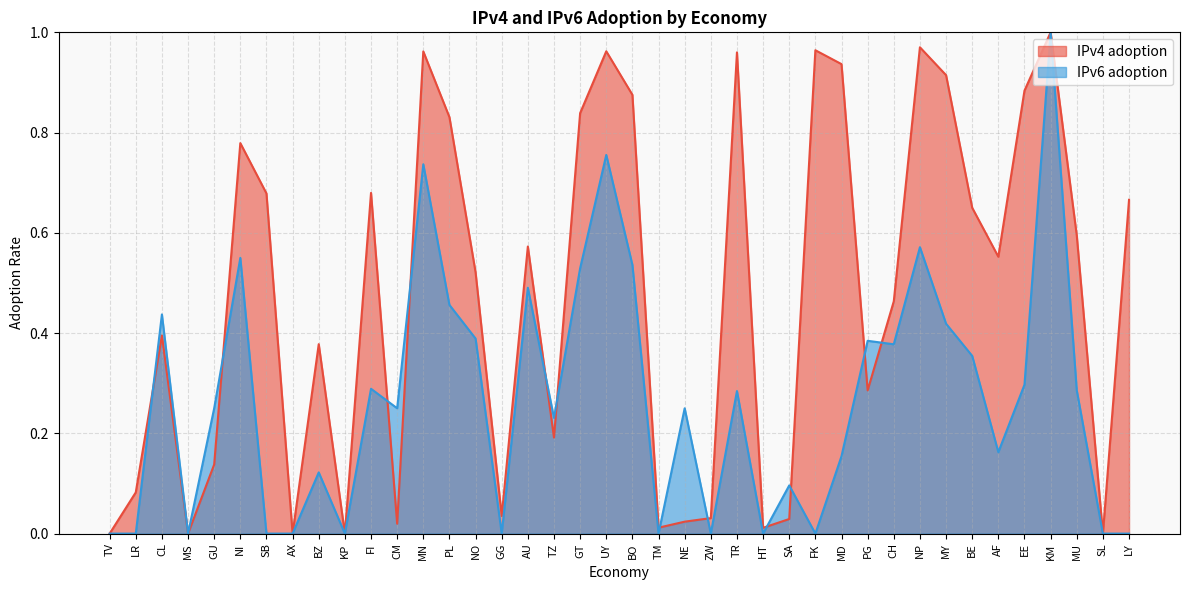

Reading left to right, what are all the values shown in this chart?

IPv4 adoption: TV=0.0	LR=0.1	CL=0.4	MS=0.0	GU=0.1	NI=0.8	SB=0.7	AX=0.0	BZ=0.4	KP=0.0	FI=0.7	CM=0.0	MN=1.0	PL=0.8	NO=0.5	GG=0.0	AU=0.6	TZ=0.2	GT=0.8	UY=1.0	BO=0.9	TM=0.0	NE=0.0	ZW=0.0	TR=1.0	HT=0.0	SA=0.0	FK=1.0	MD=0.9	PG=0.3	CH=0.5	NP=1.0	MY=0.9	BE=0.7	AF=0.6	EE=0.9	KM=1.0	MU=0.6	SL=0.0	LY=0.7
IPv6 adoption: TV=0.0	LR=0.0	CL=0.4	MS=0.0	GU=0.2	NI=0.6	SB=0.0	AX=0.0	BZ=0.1	KP=0.0	FI=0.3	CM=0.2	MN=0.7	PL=0.5	NO=0.4	GG=0.0	AU=0.5	TZ=0.2	GT=0.5	UY=0.8	BO=0.5	TM=0.0	NE=0.2	ZW=0.0	TR=0.3	HT=0.0	SA=0.1	FK=0.0	MD=0.2	PG=0.4	CH=0.4	NP=0.6	MY=0.4	BE=0.4	AF=0.2	EE=0.3	KM=1.0	MU=0.3	SL=0.0	LY=0.0